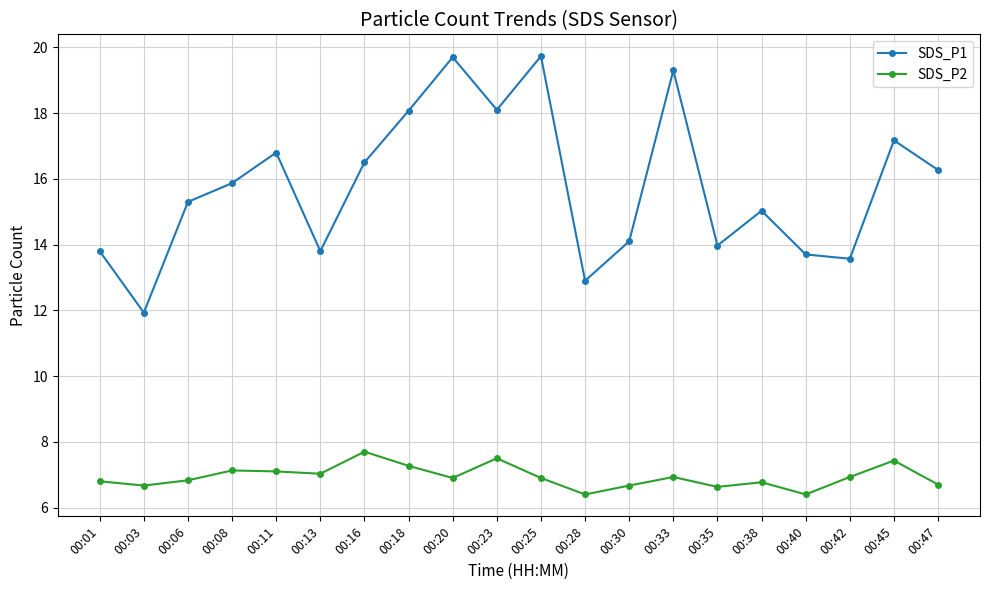

What is the difference between the highest and lowest values at 00:08?

8.7